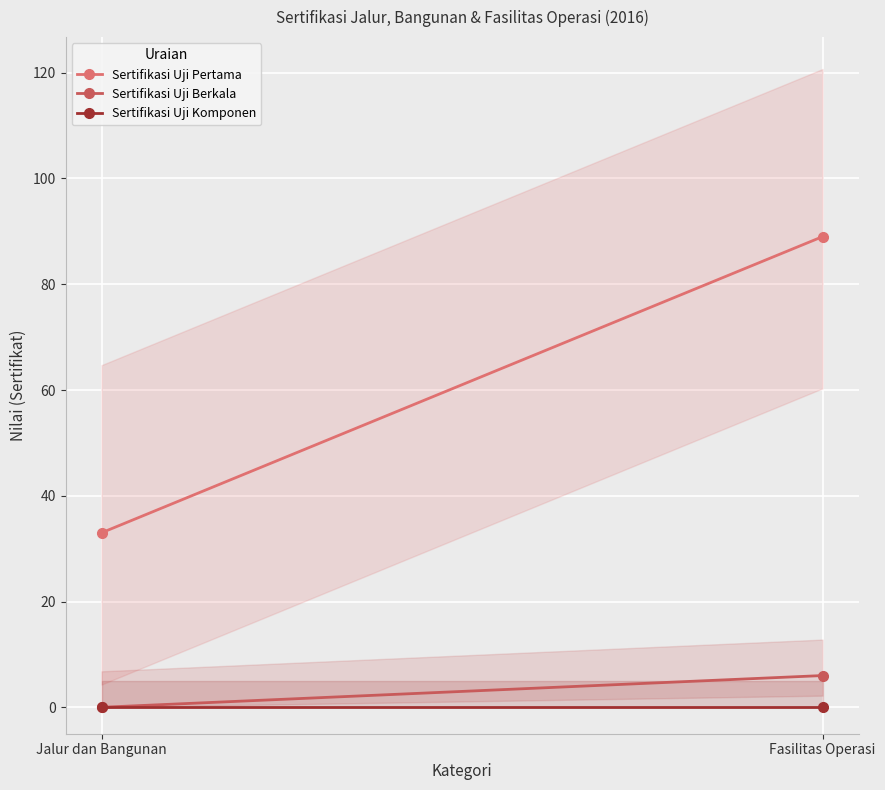

What is the label of the 1st point from the right?

Fasilitas Operasi